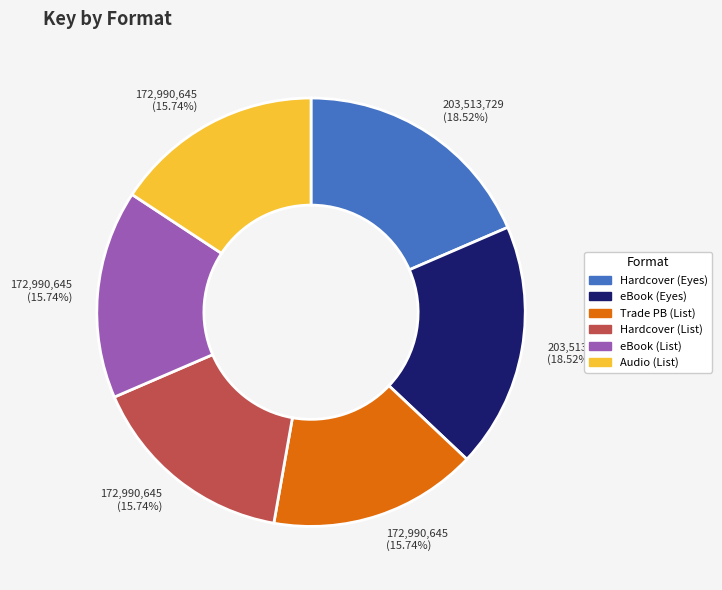

Count the number of slices in the pie.

6